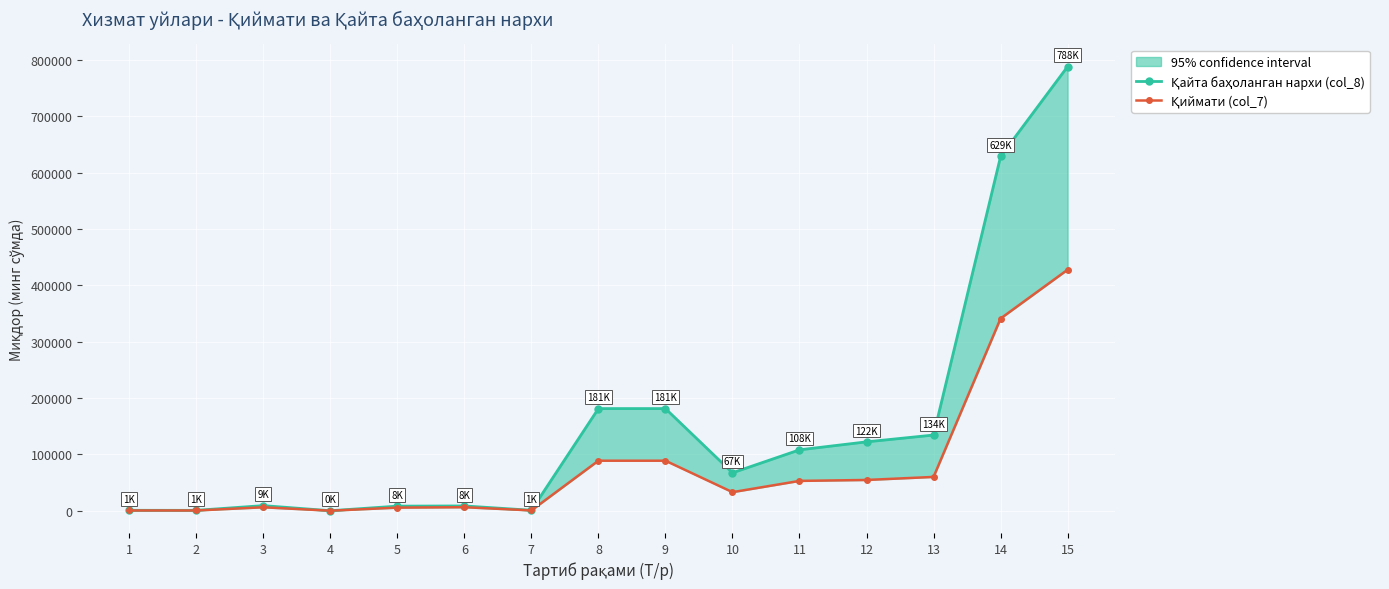

True or false: Қайта баҳоланган нархи (col_8) has more than 0 interior local peaks.

True